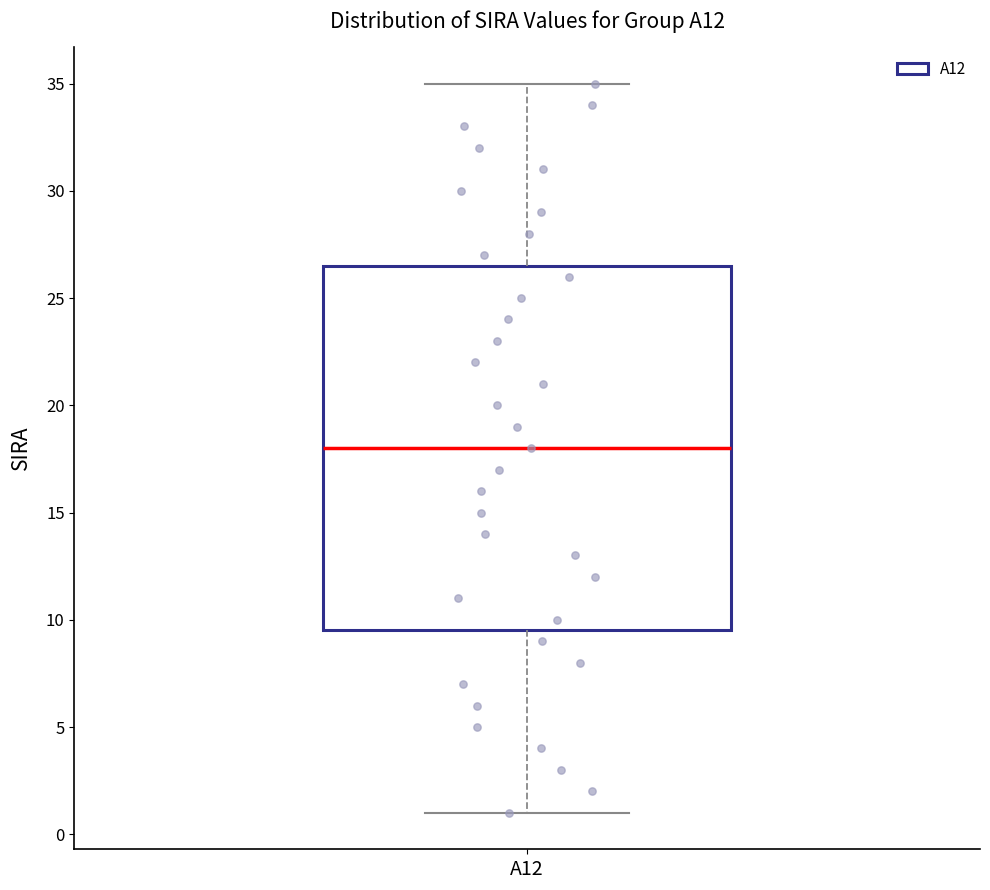

Where is the upper edge of the box for A12 on the y-axis? The values are not printed on the chart, so give them approximately, as read against the axis.

26.5